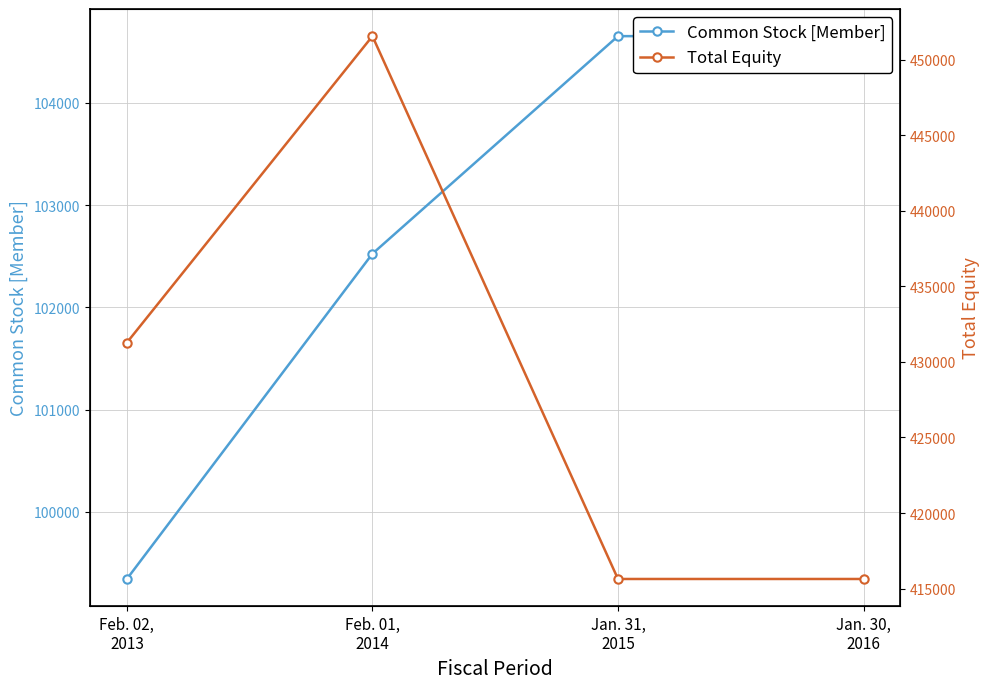

What is the label of the 4th point from the right?

Feb. 02,
2013